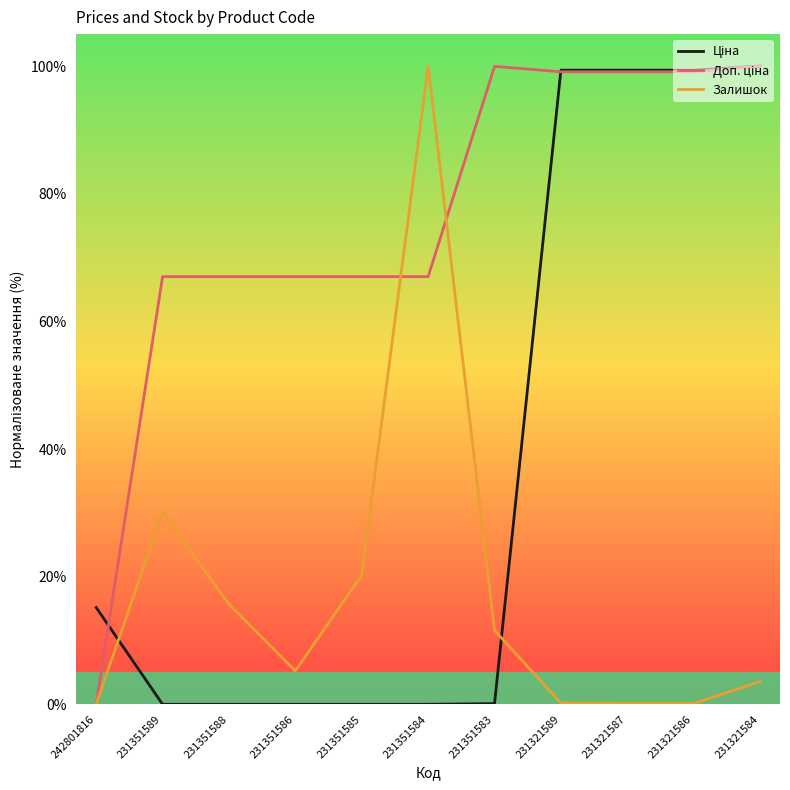

What is the total value across all series at 231351586?

72.2